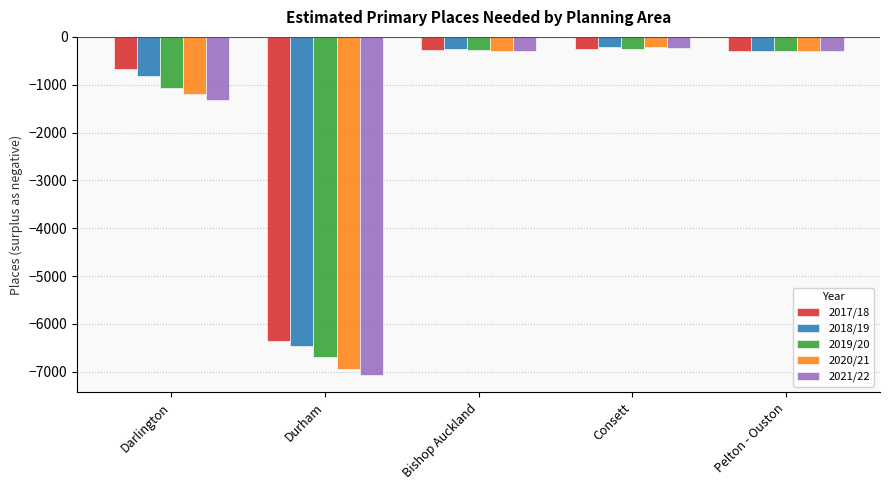

What are all the series names shown in the legend?

2017/18, 2018/19, 2019/20, 2020/21, 2021/22